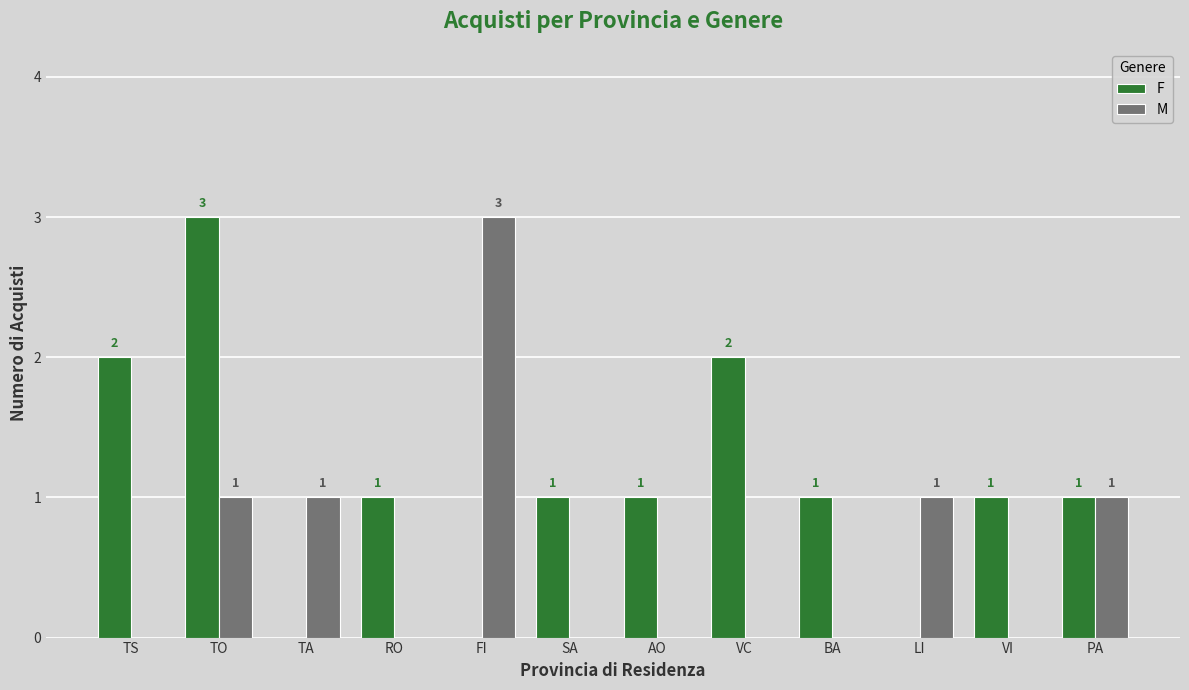

What is the highest value of the M series?

3